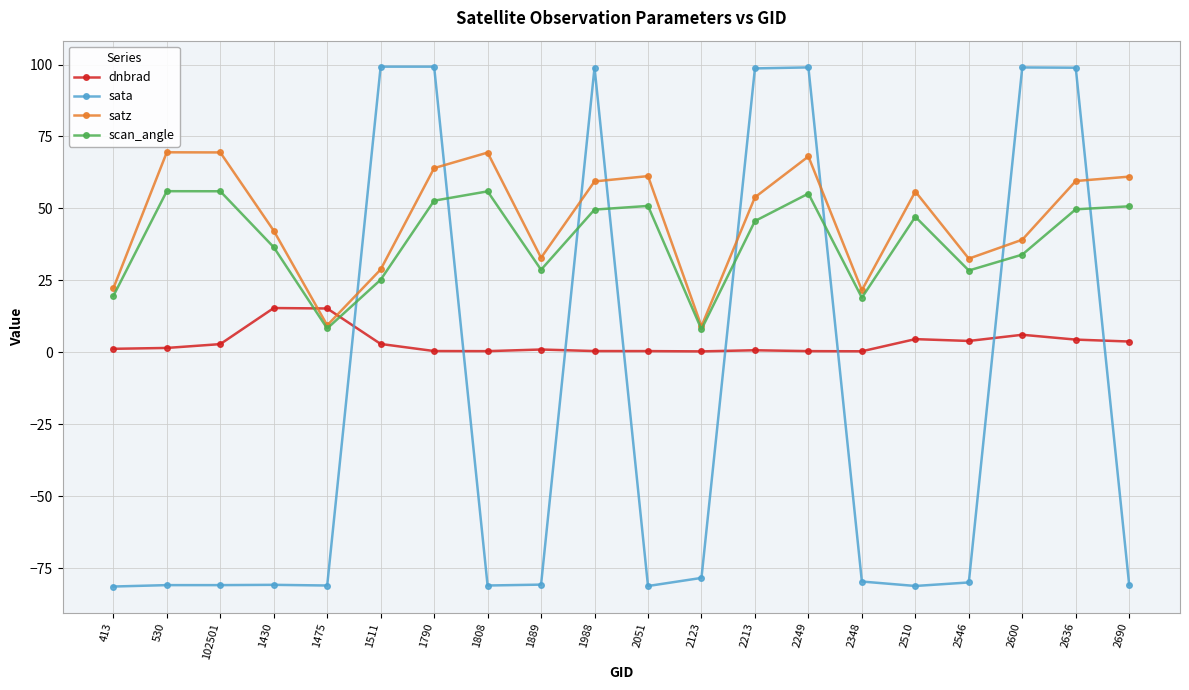

Does the chart have visible grid lines?

Yes